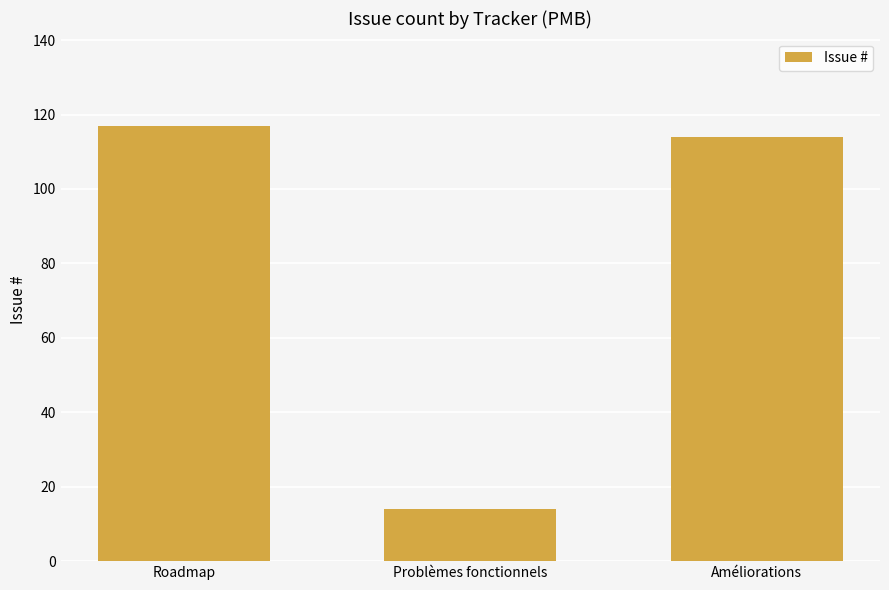

Does the chart contain stacked bars?

No